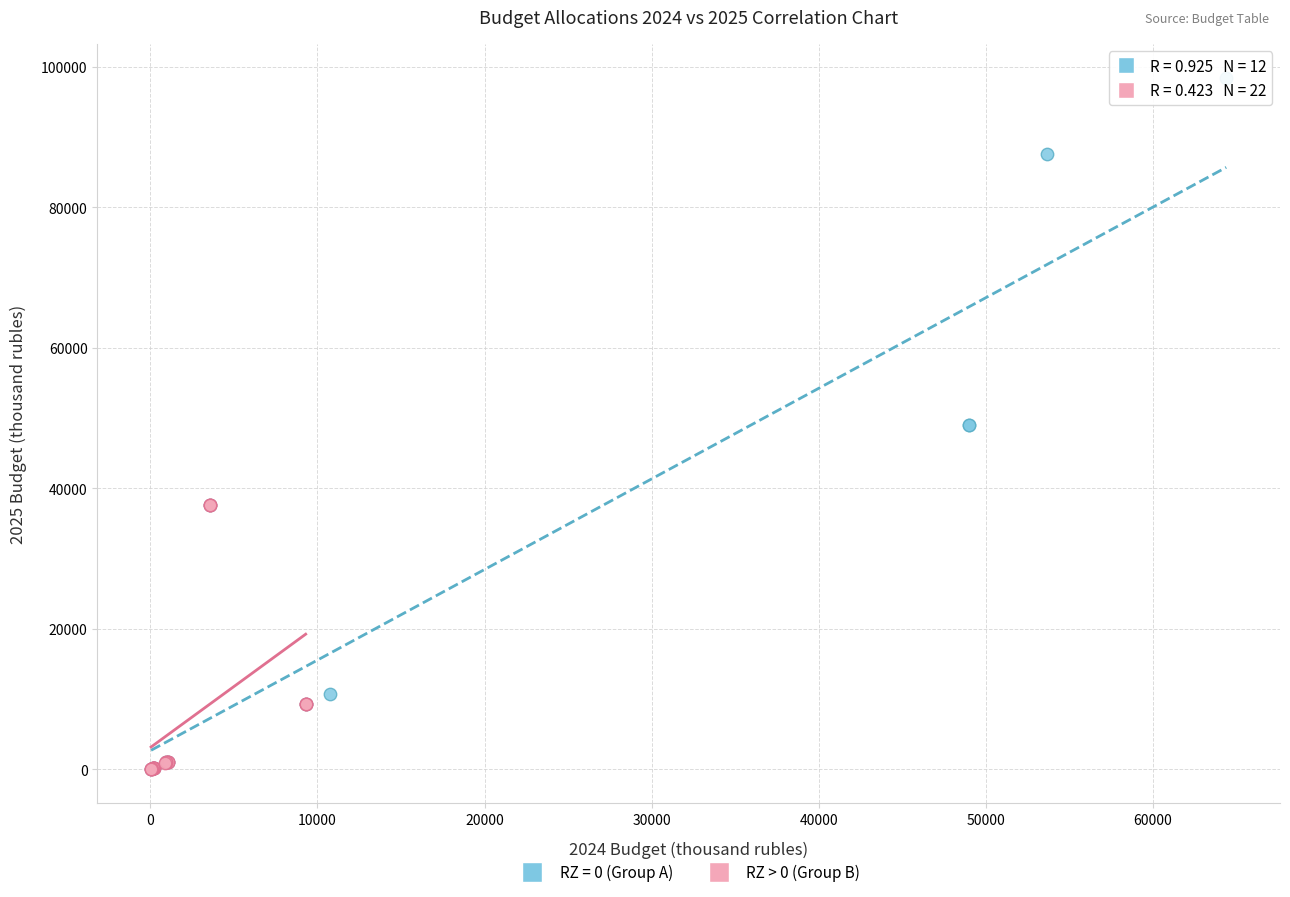

Which series has the widest spread of Y values?

RZ = 0 (Group A)